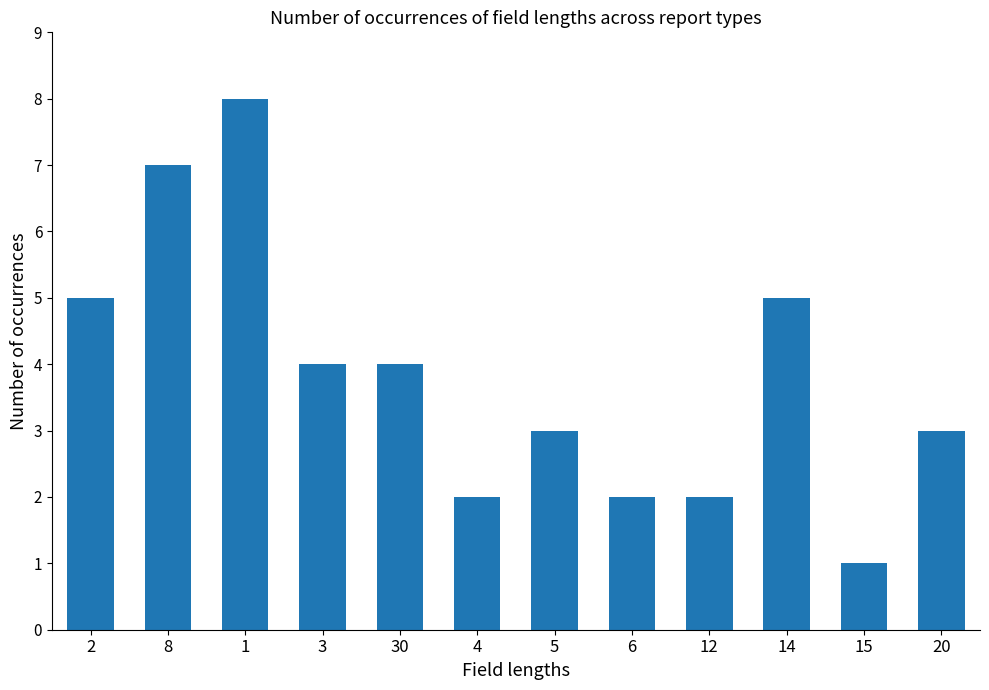

Does the chart contain any negative values?

No